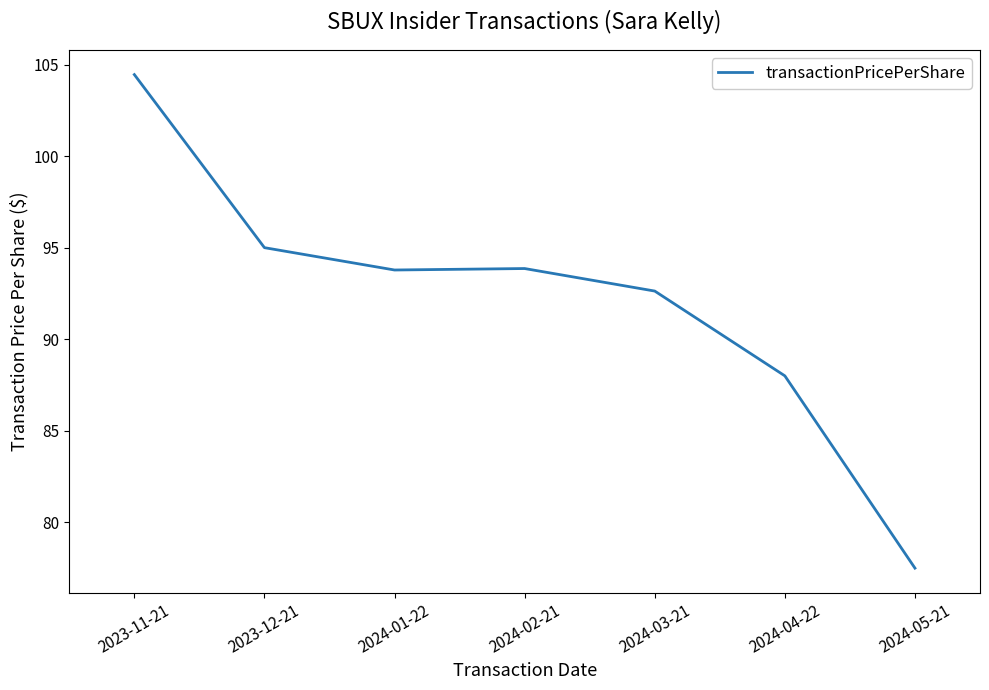

What is the sum of all values?

645.2